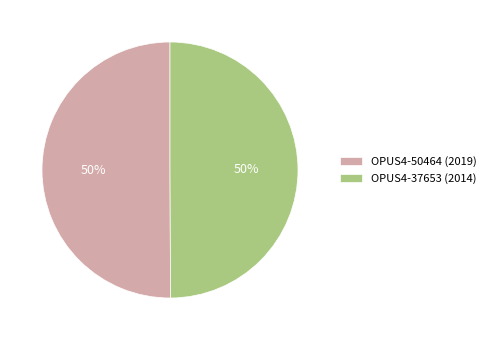

Combined, do OPUS4-50464 (2019) and OPUS4-37653 (2014) account for over 50%?

Yes